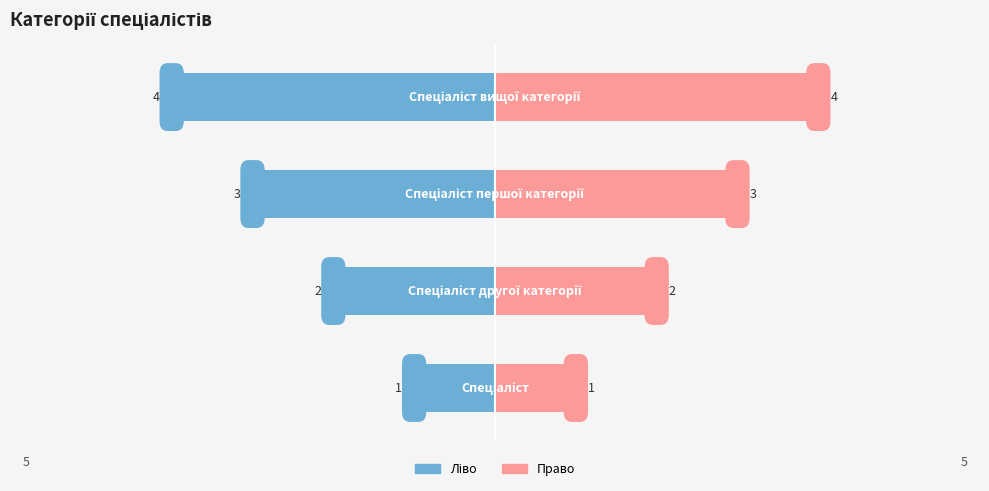

Reading left to right, what are all the values shown in this chart?

Ідентифікатор (ліво): 0=-1	1=-2	2=-3	3=-4
Ідентифікатор (право): 0=1	1=2	2=3	3=4